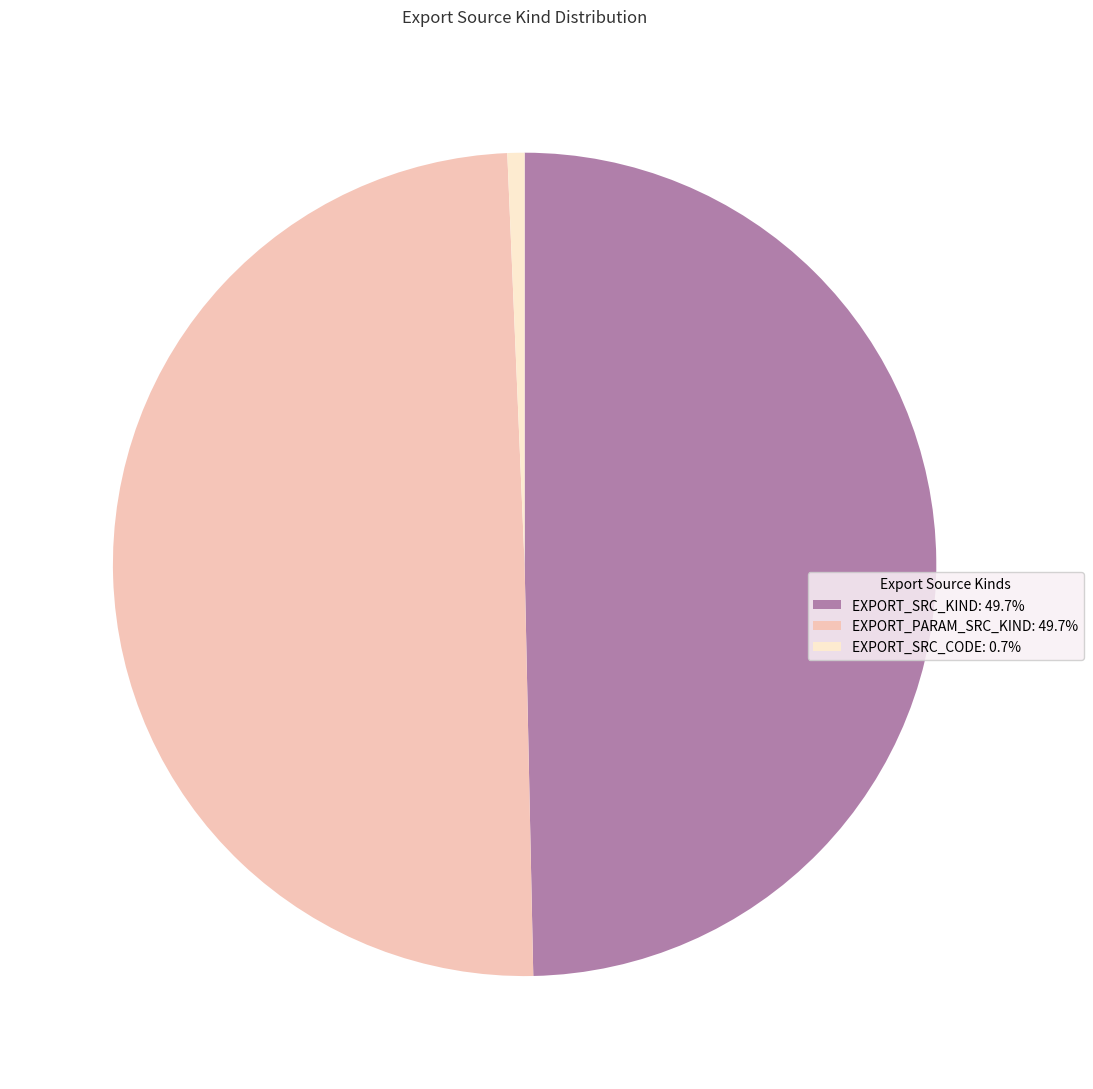

Between EXPORT_PARAM_SRC_KIND and EXPORT_SRC_CODE, which is larger?

EXPORT_PARAM_SRC_KIND